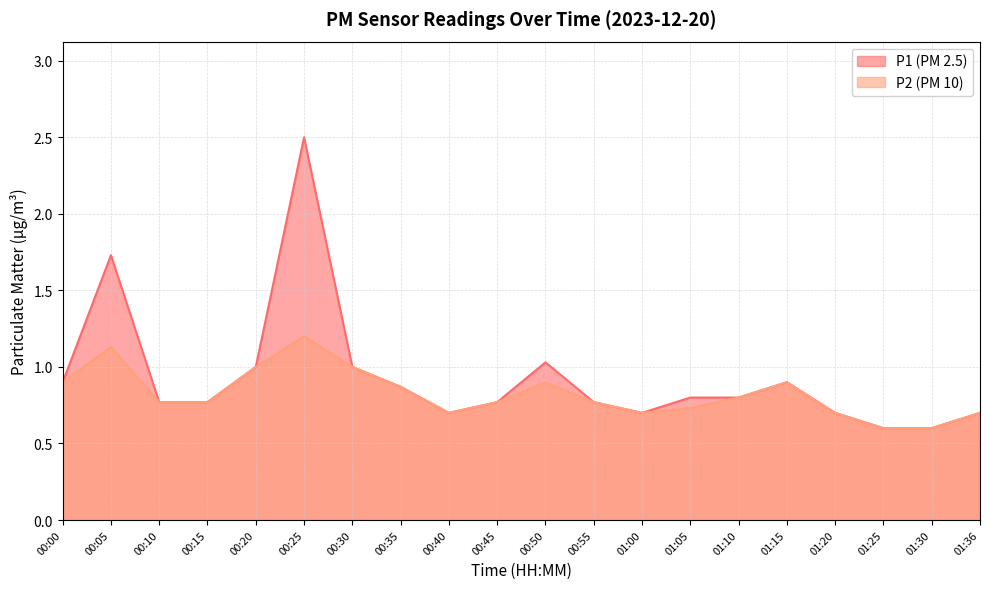

Reading left to right, list all the values displayed in this chart.

P1: 0.9	1.7	0.8	0.8	1.0	2.5	1.0	0.9	0.7	0.8	1.0	0.8	0.7	0.8	0.8	0.9	0.7	0.6	0.6	0.7
P2: 0.9	1.1	0.8	0.8	1.0	1.2	1.0	0.9	0.7	0.8	0.9	0.8	0.7	0.7	0.8	0.9	0.7	0.6	0.6	0.7